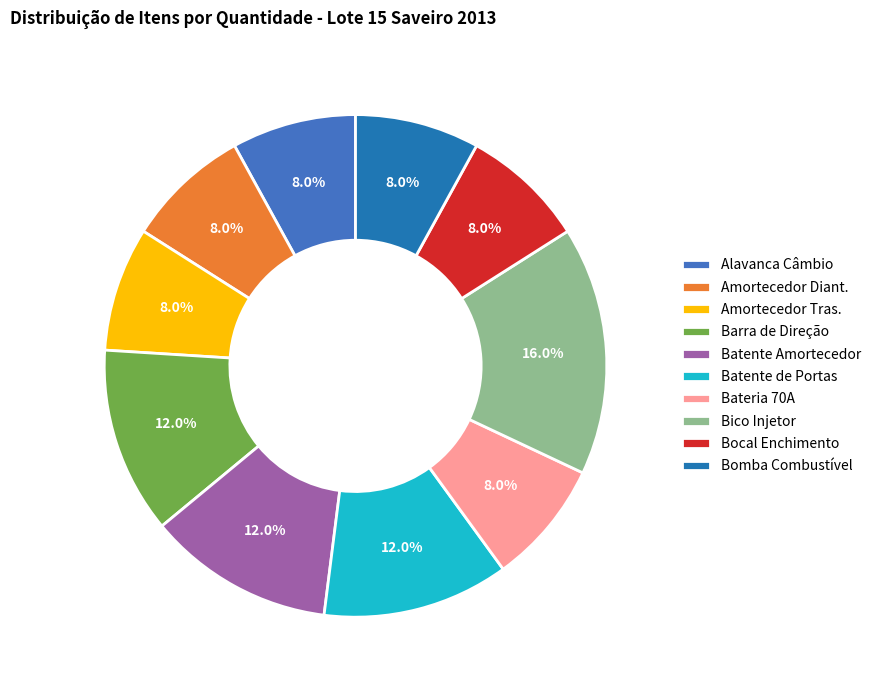

Between Alavanca Câmbio and Batente de Portas, which is larger?

Batente de Portas